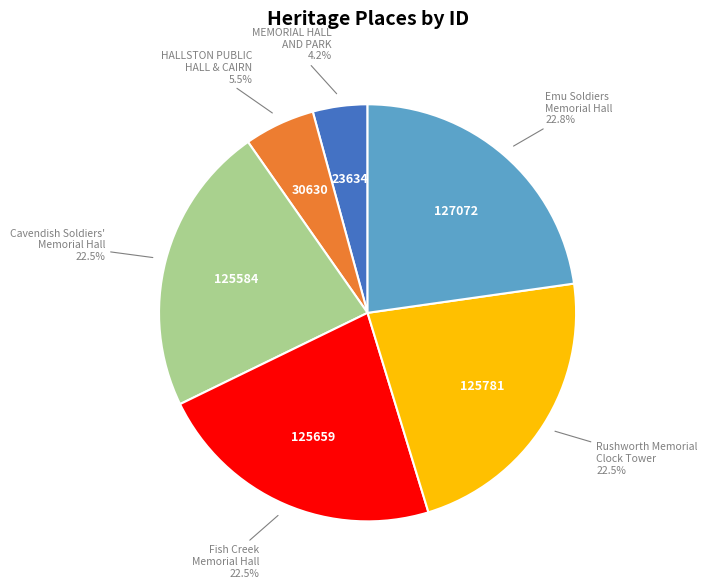

Is there any slice that represents more than half of the pie?

No